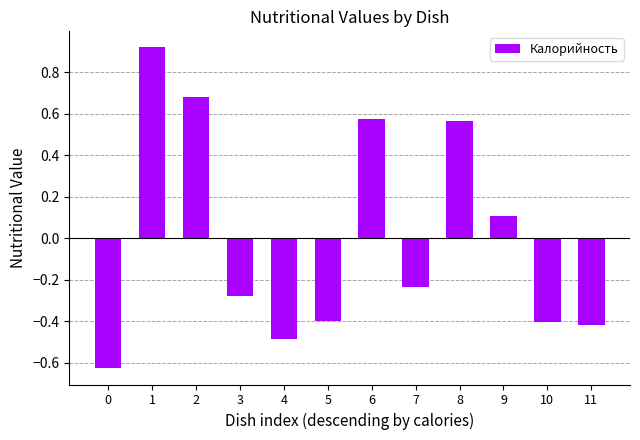

The chart shows a value of 0.1 at 9. True or false?

True